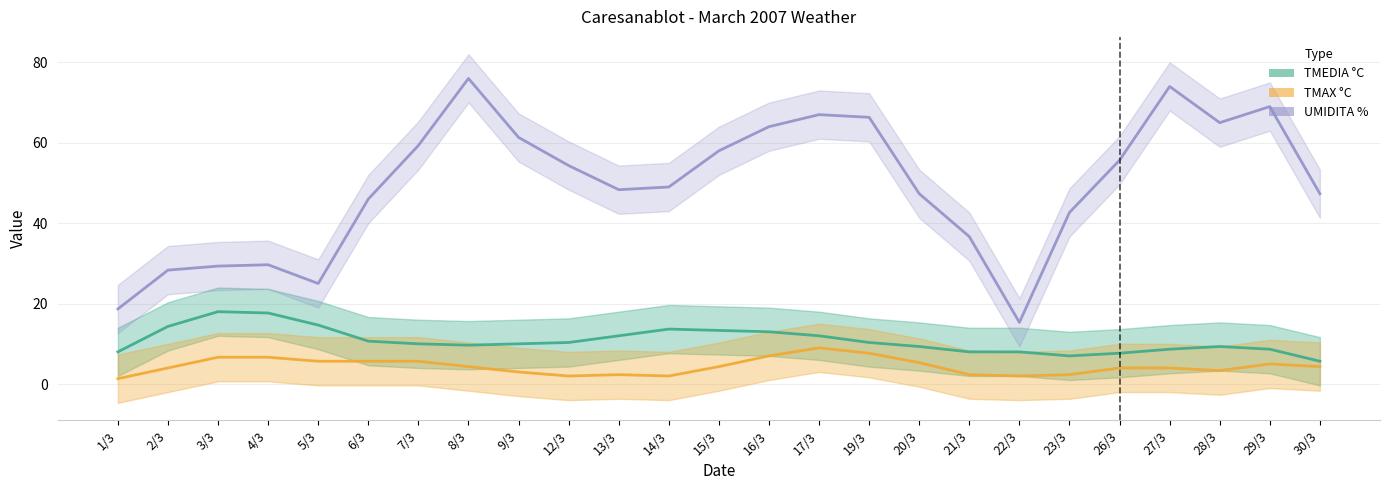

After their last crossing, which series has the higher values: TMEDIA °C or UMIDITA %?

UMIDITA %